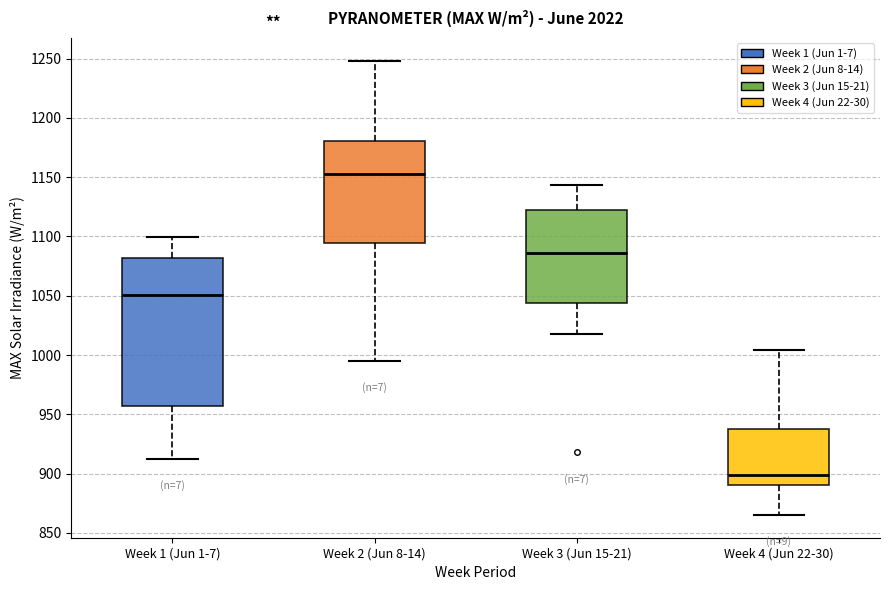

Reading left to right, read every box against the y-axis: the position of its median line, the range the box covers, and the ends of its whiskers. The values are not printed on the chart, so give them approximately, as read against the axis.

Week 1 (Jun 1-7): median 1050, box 955 to 1080, whiskers 910 to 1100
Week 2 (Jun 8-14): median 1155, box 1095 to 1180, whiskers 995 to 1250
Week 3 (Jun 15-21): median 1085, box 1045 to 1120, whiskers 1020 to 1145
Week 4 (Jun 22-30): median 900, box 890 to 940, whiskers 865 to 1005